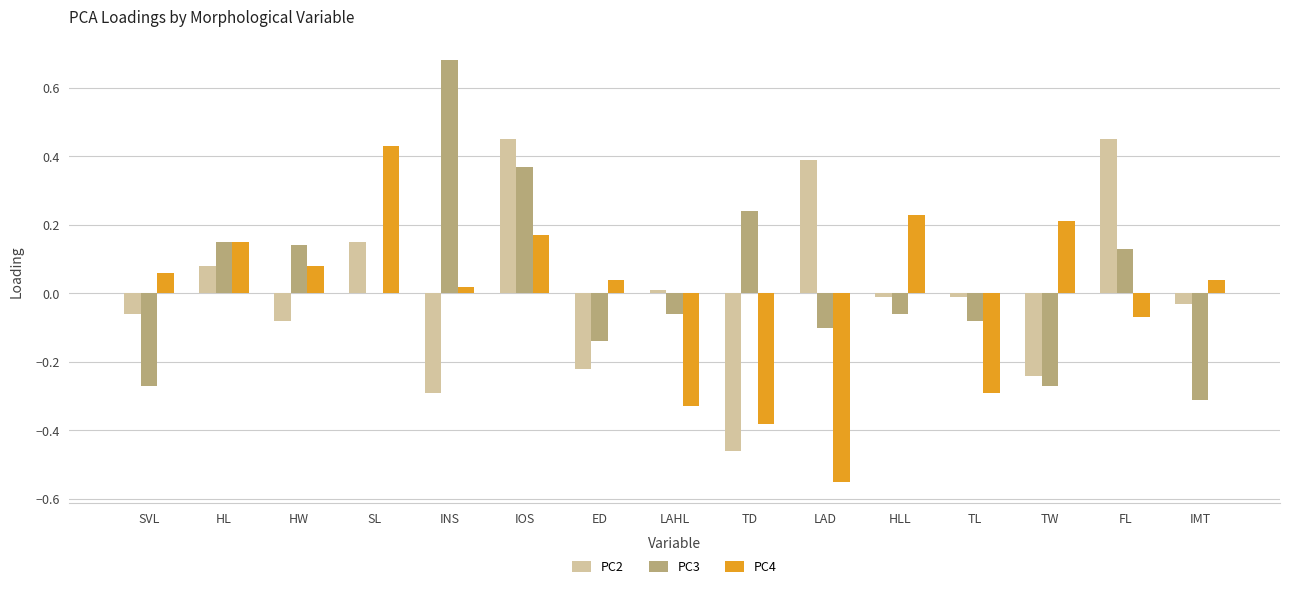

Which category has the highest value in the PC4 series?

SL